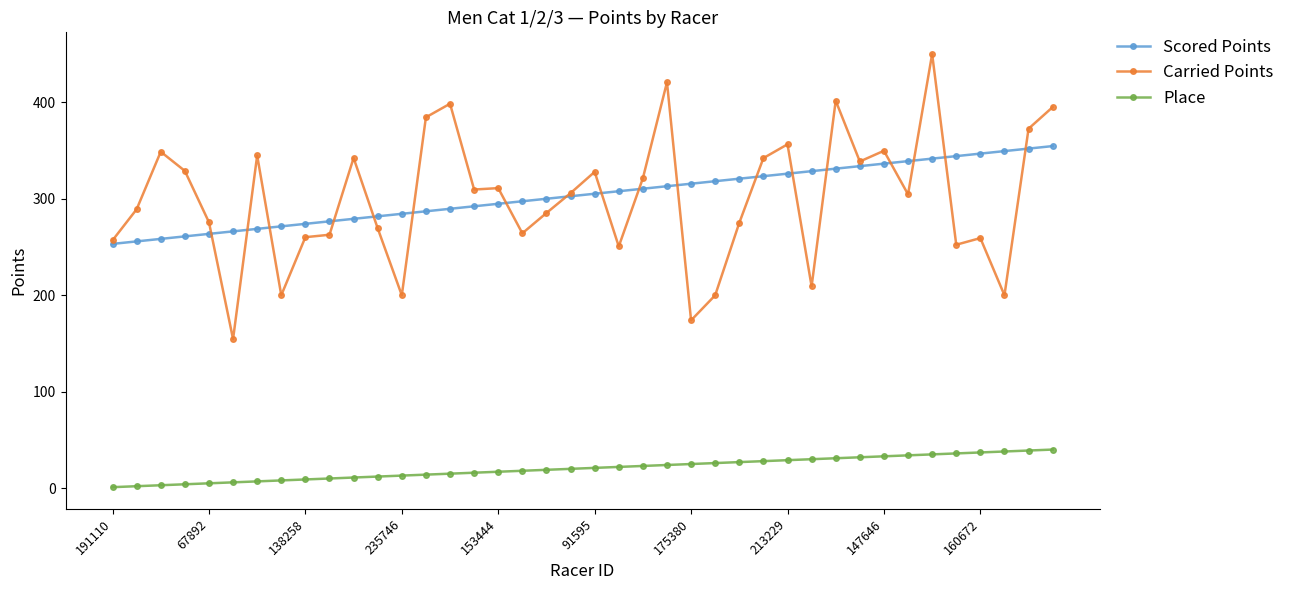

At how many categories does at least one series exceed 352?

8